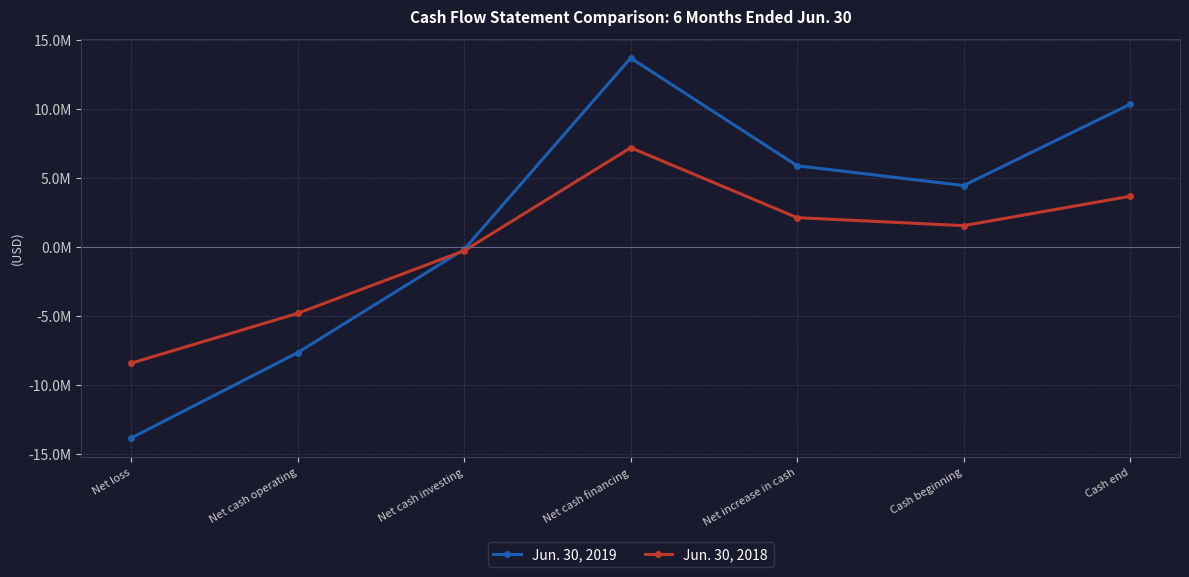

Between which two adjacent categories do Jun. 30, 2019 and Jun. 30, 2018 first intersect?

Net cash operating and Net cash investing